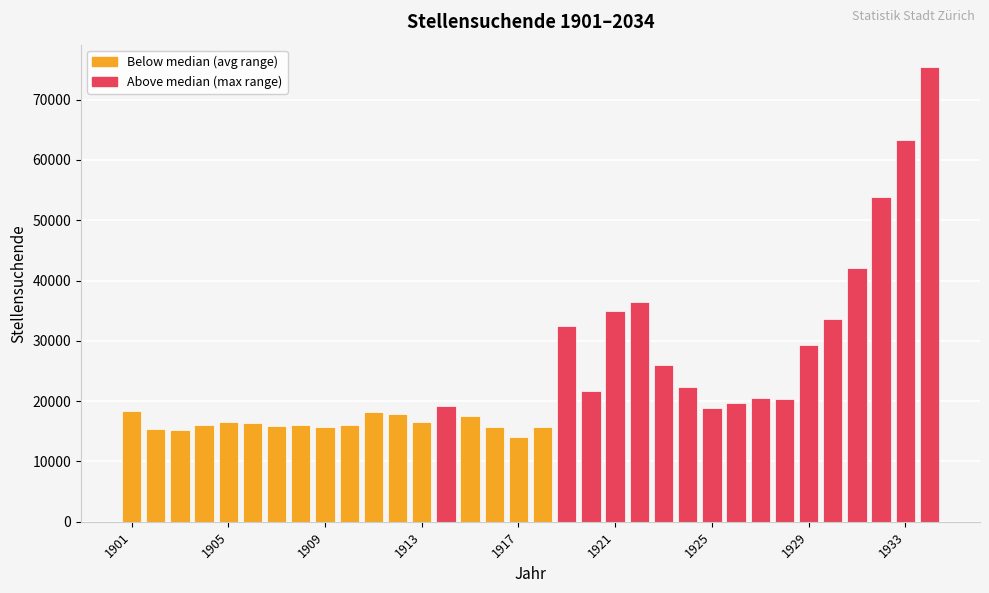

What is the difference between the second highest and minimum values?

49386